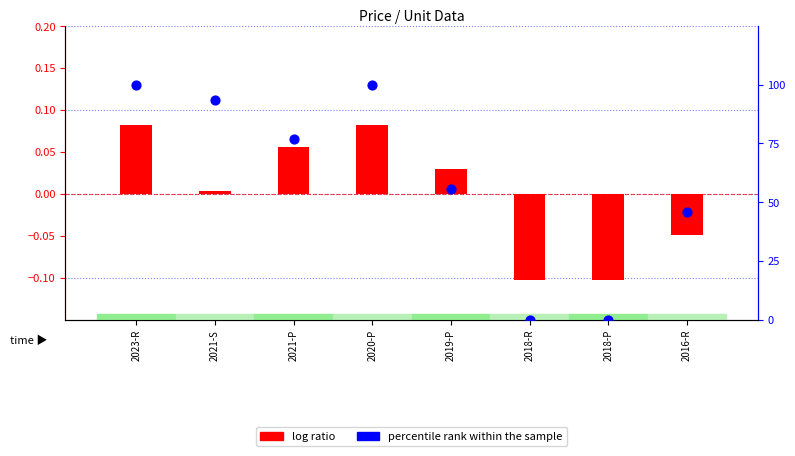

What is the total value across all series at 2018-P?

-0.1